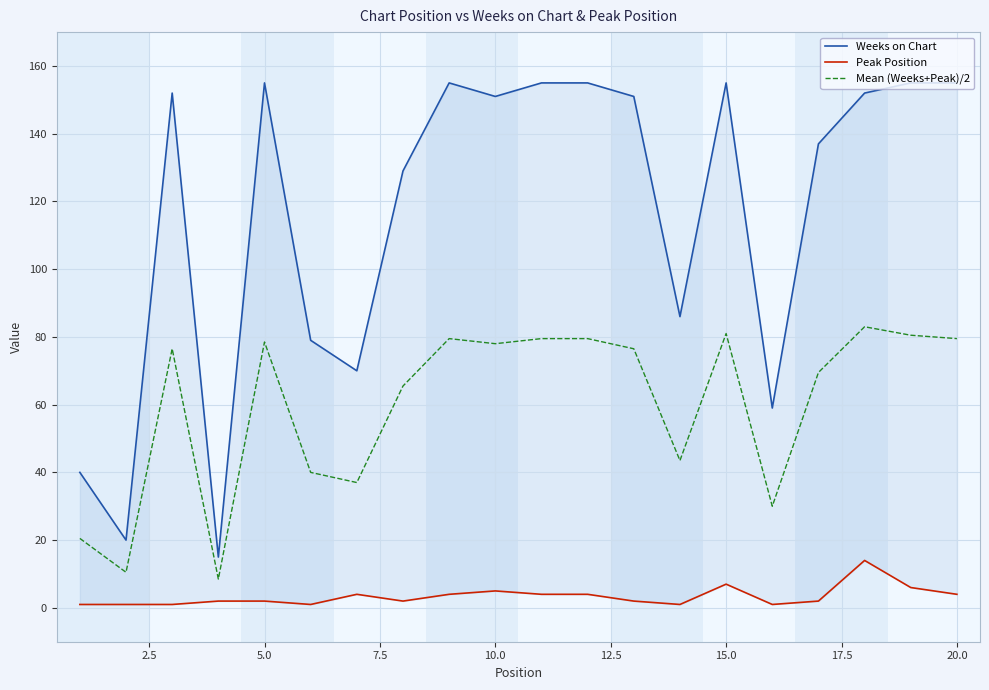

The value of Mean (Weeks+Peak)/2 at 15.0 is 81.0. True or false?

True